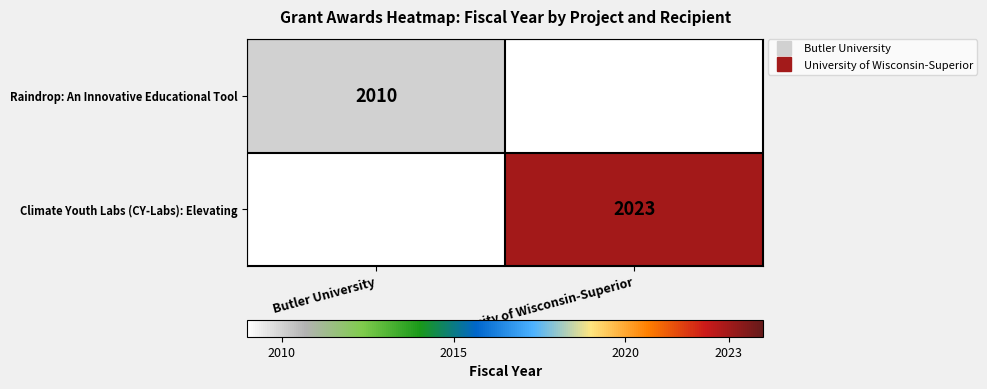

What is the minimum value shown in the chart?

2010.0